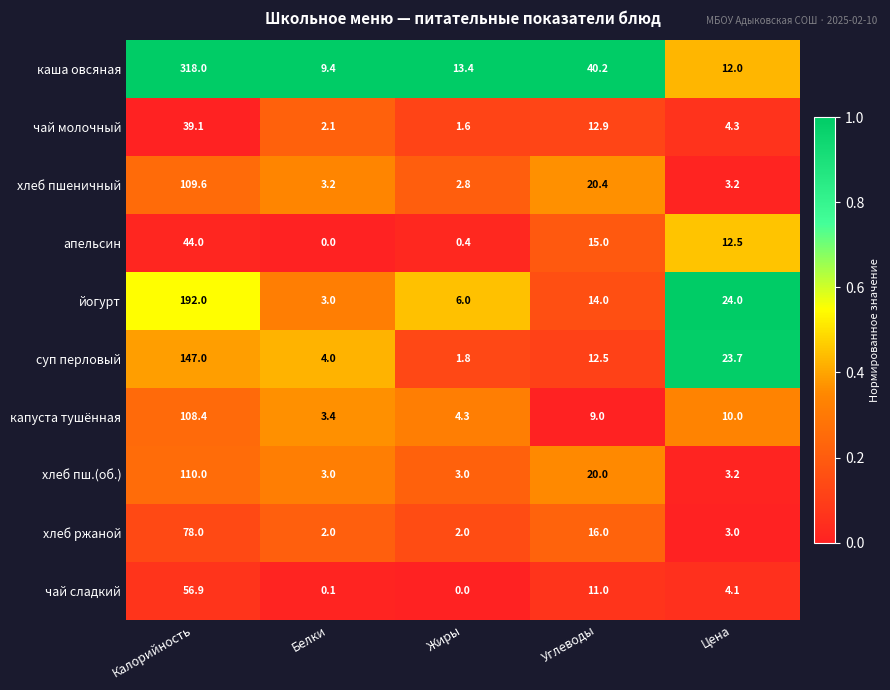

Which series has the largest total across all categories?

каша овсяная